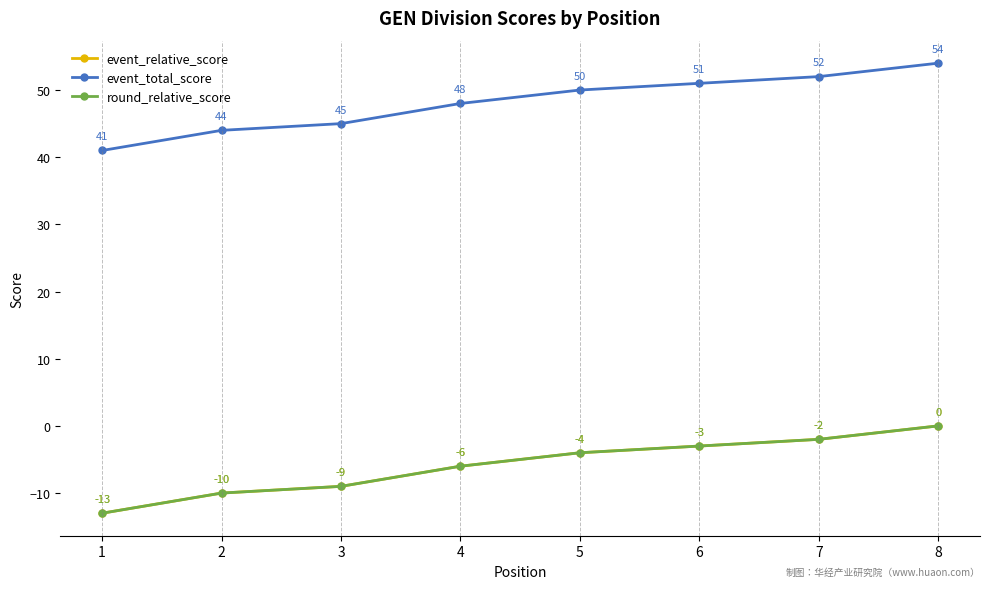

Rank the series at 3 from lowest to highest value.

event_relative_score, round_relative_score, event_total_score